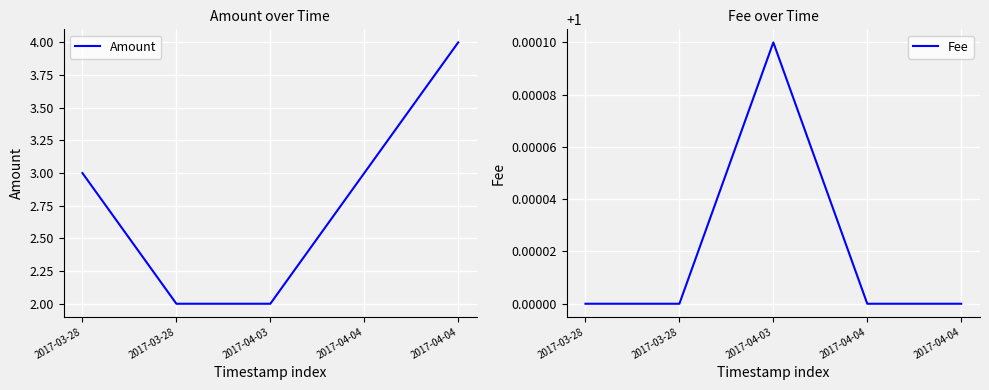

How many distinct data groups are displayed?

2